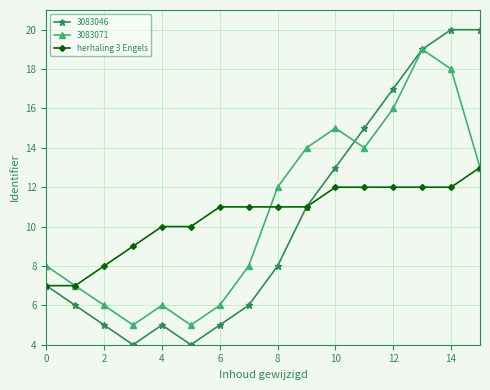

What is the greatest value displayed?

20